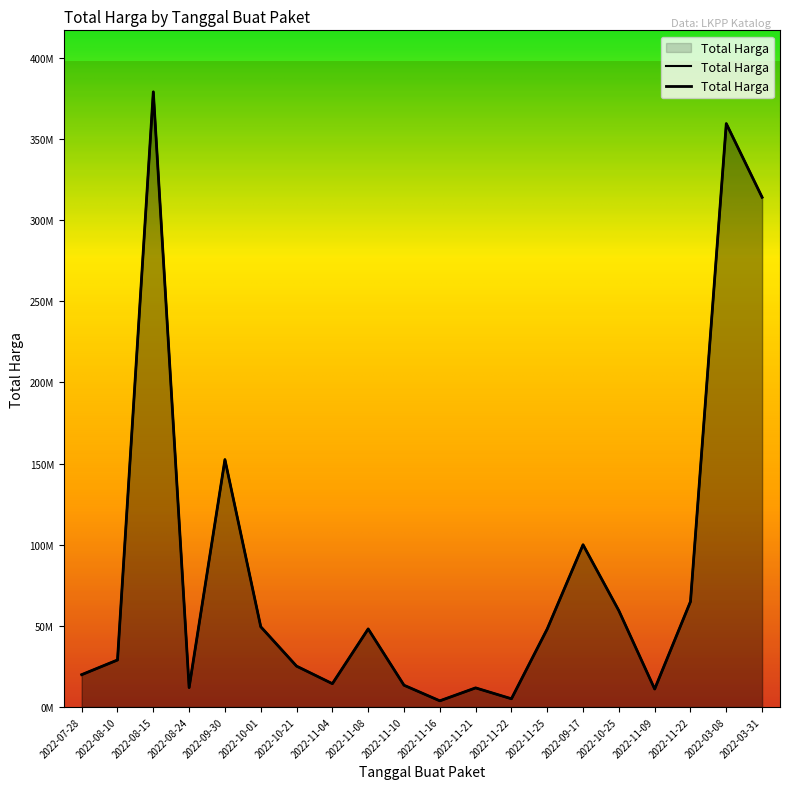

What is the label of the 20th point from the left?

2022-03-31